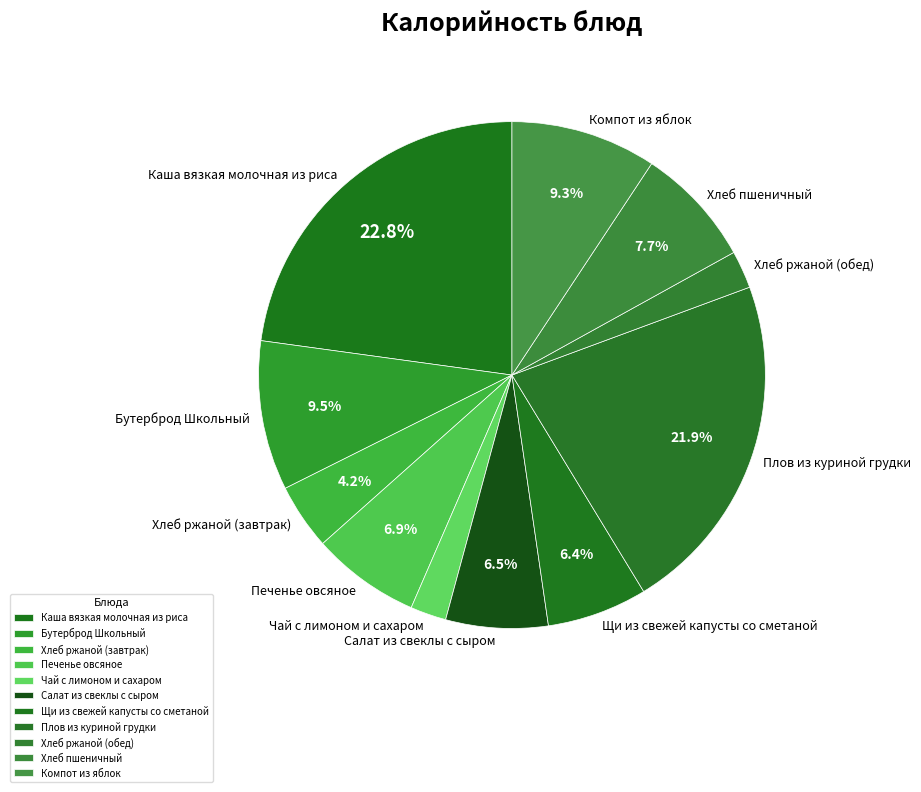

Which category has the biggest portion of the pie?

Каша вязкая молочная из риса